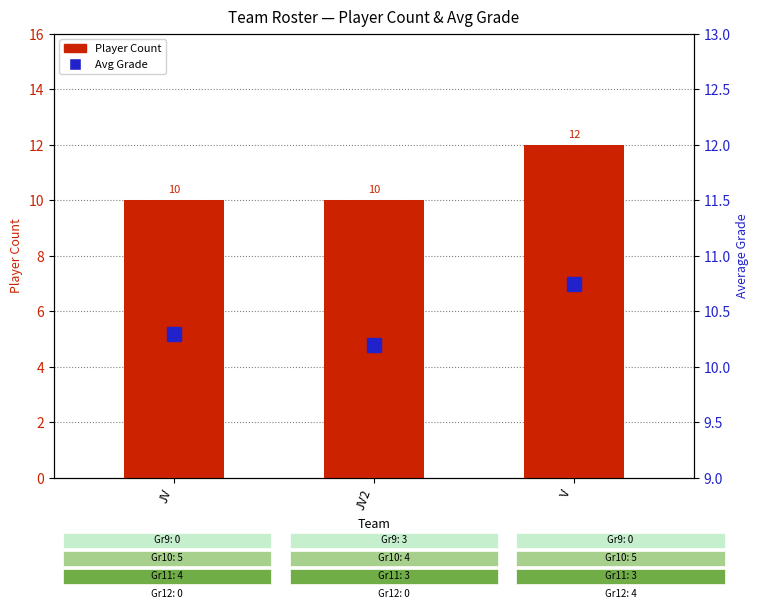

What is the lowest value of the Player Count series?

10.0